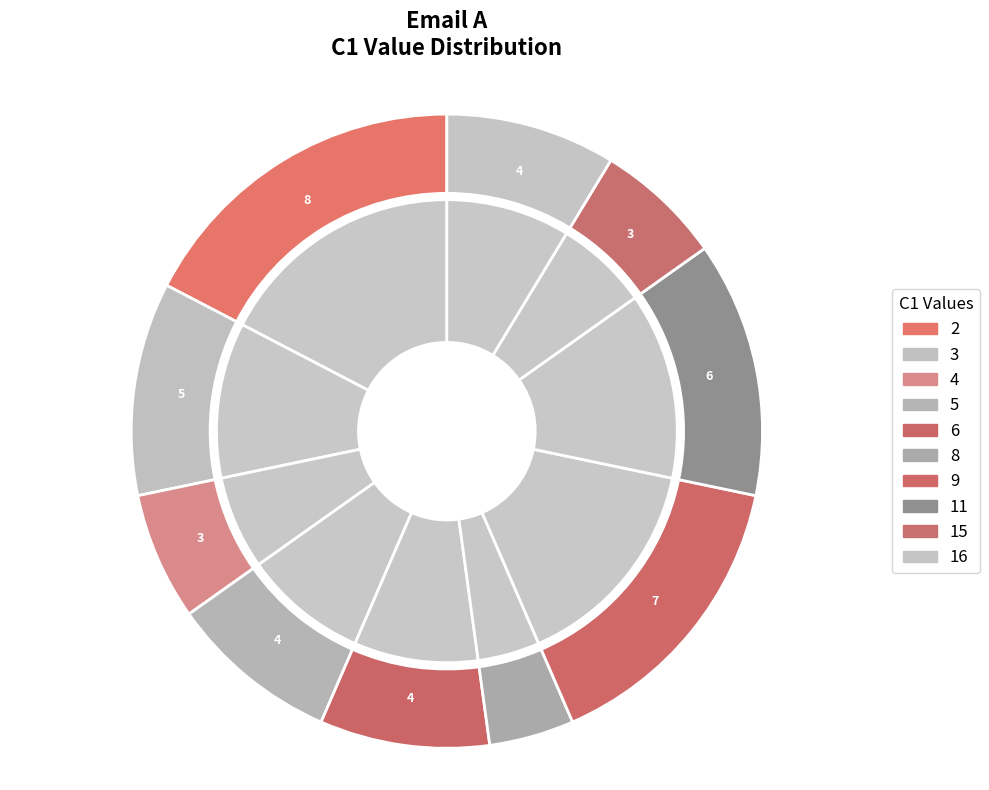

Is it true that 15 is 19% of the pie?

False